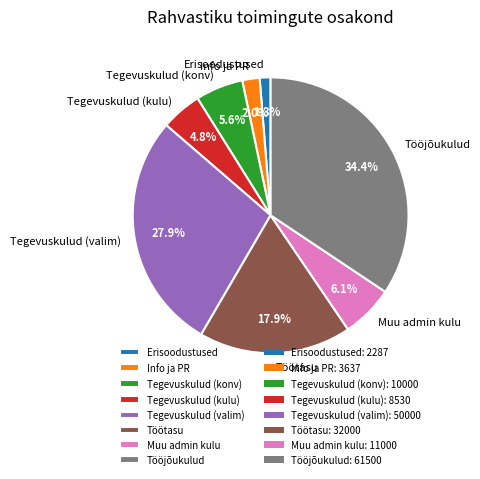

Approximately how many times larger is the value at Tööjõukulud compared to Tegevuskulud (kulu)?

7.2